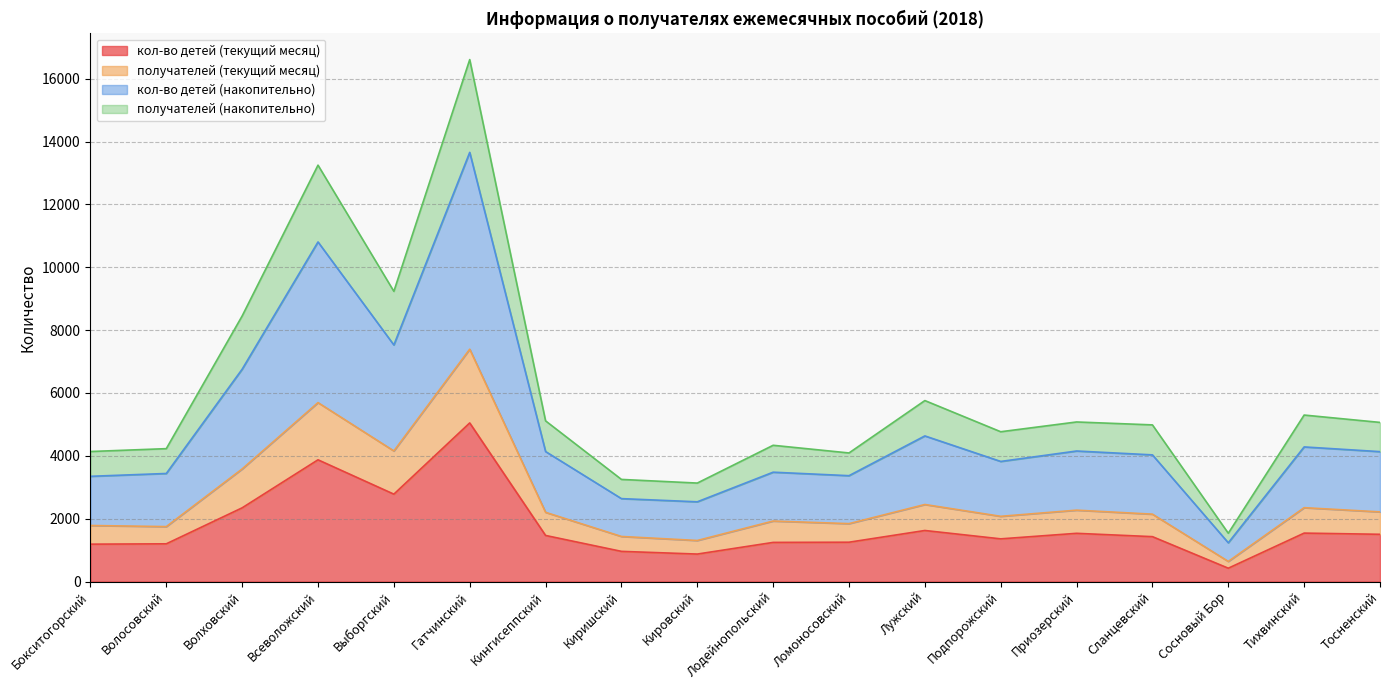

True or false: получателей (накопительно) and получателей (текущий месяц) intersect in this chart.

False